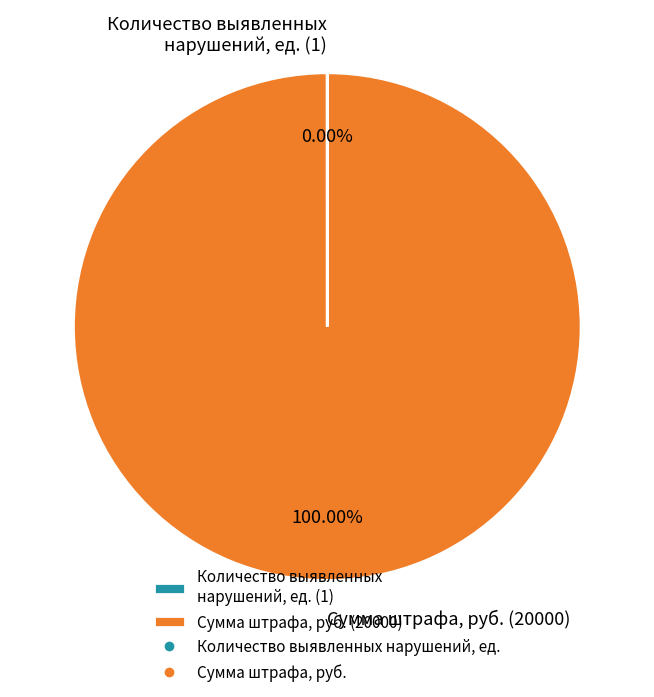

Is there any slice that represents more than half of the pie?

Yes